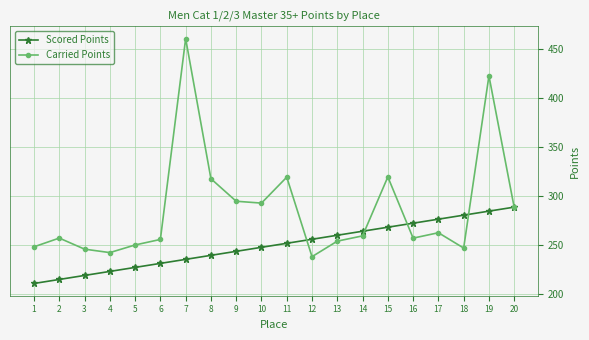

What is the difference between the Scored Points values at 12 and 7?

20.5